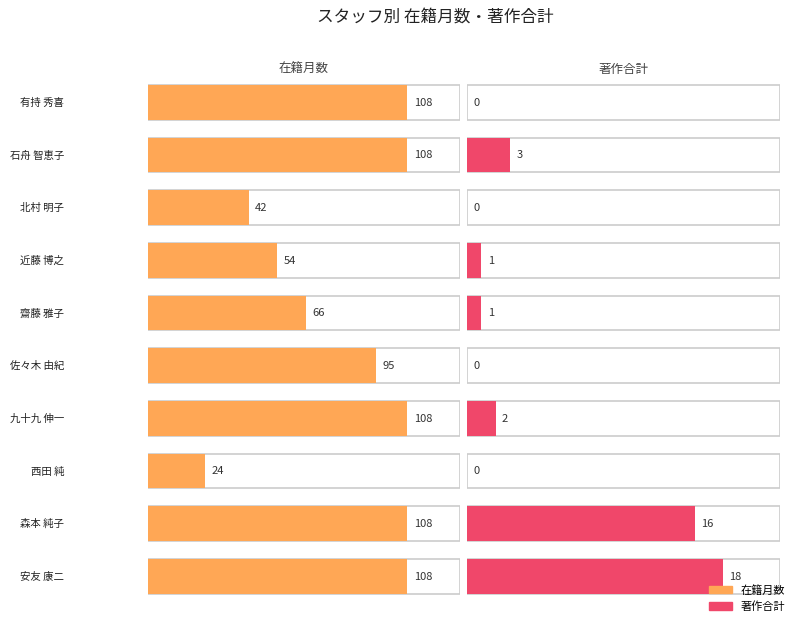

What is the difference between the highest and lowest values at 西田 純?

24